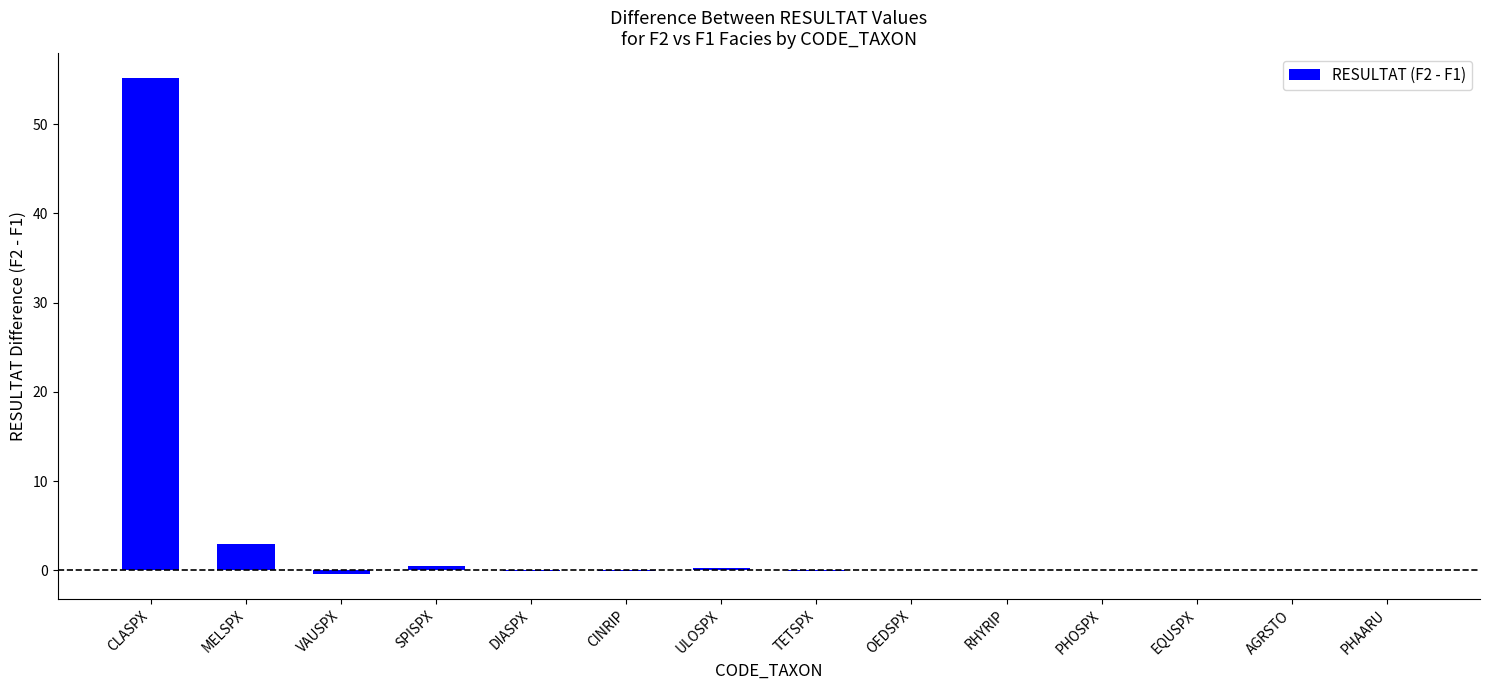

What is the greatest value displayed?

55.2